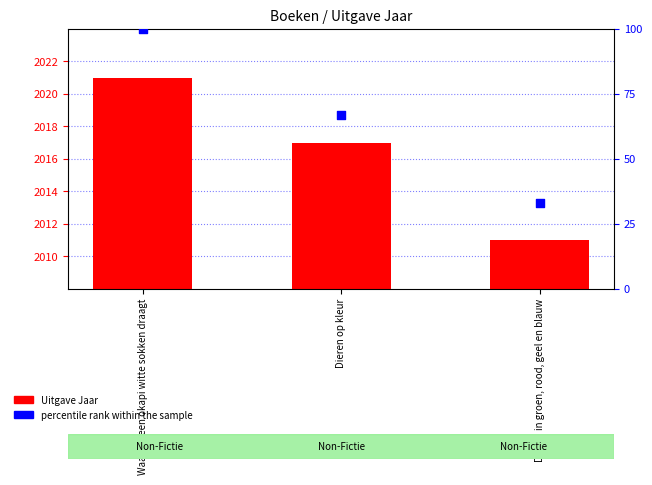

Which series has the largest Y range (max minus min)?

percentile rank within the sample